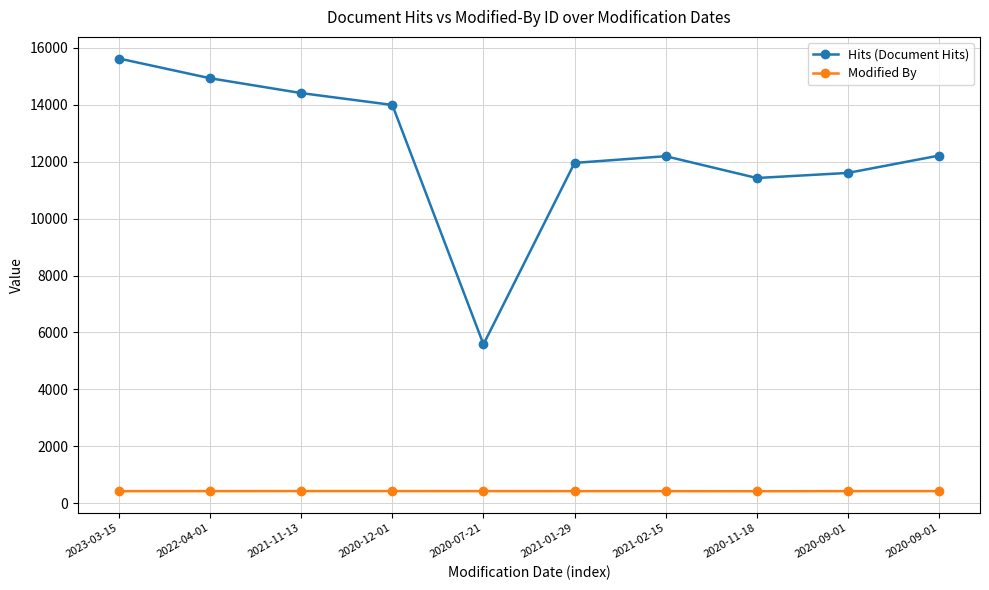

Does the chart have visible grid lines?

Yes